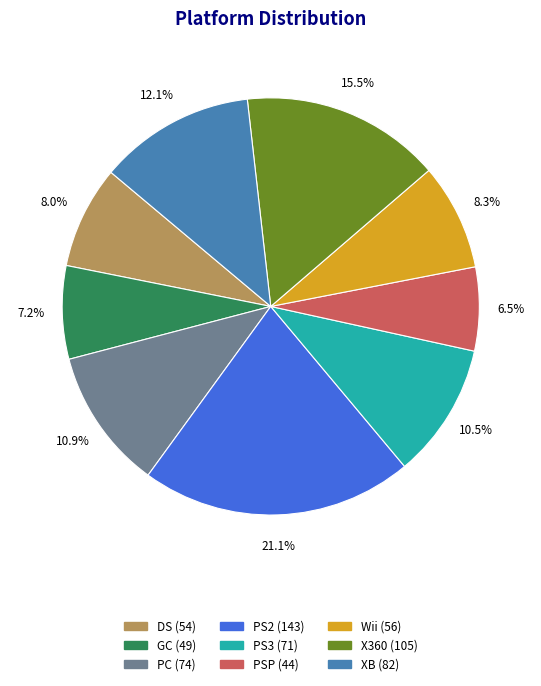

What percentage is NOT represented by PS3?

89.5%